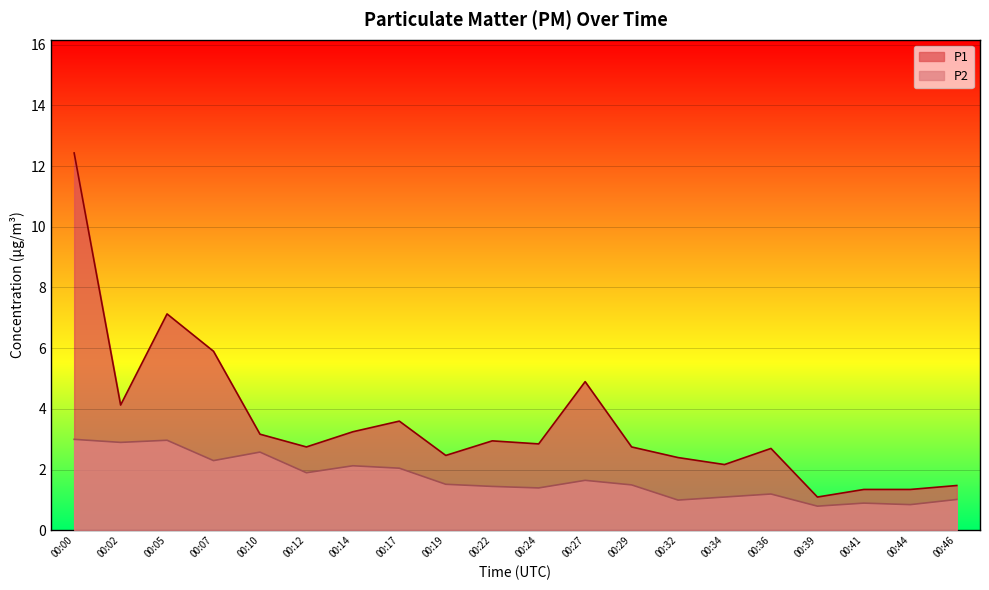

List the series in order of their overall mean, highest first.

P1, P2